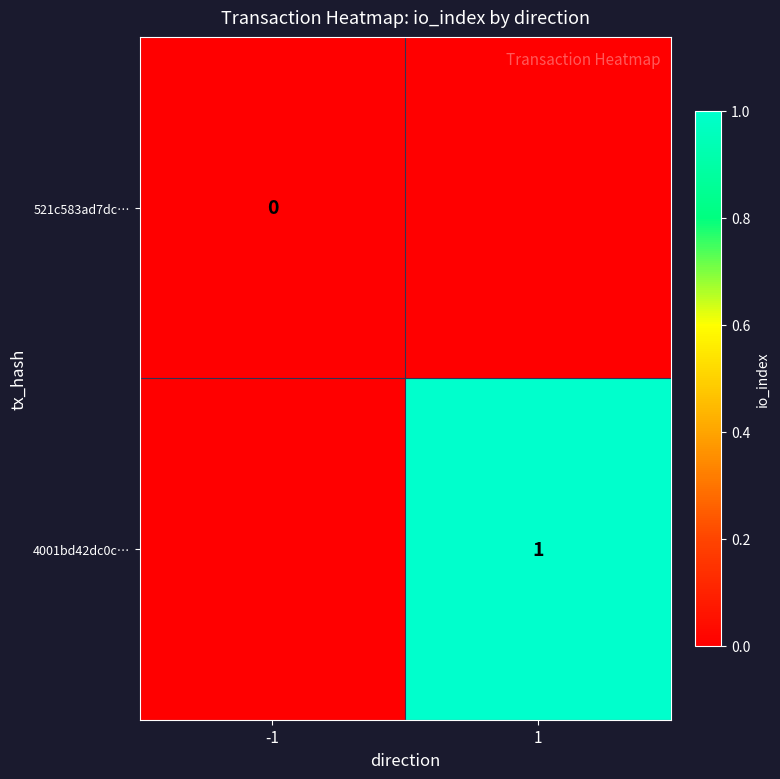

The value of 4001bd42dc0c… at 1 is 1. True or false?

True